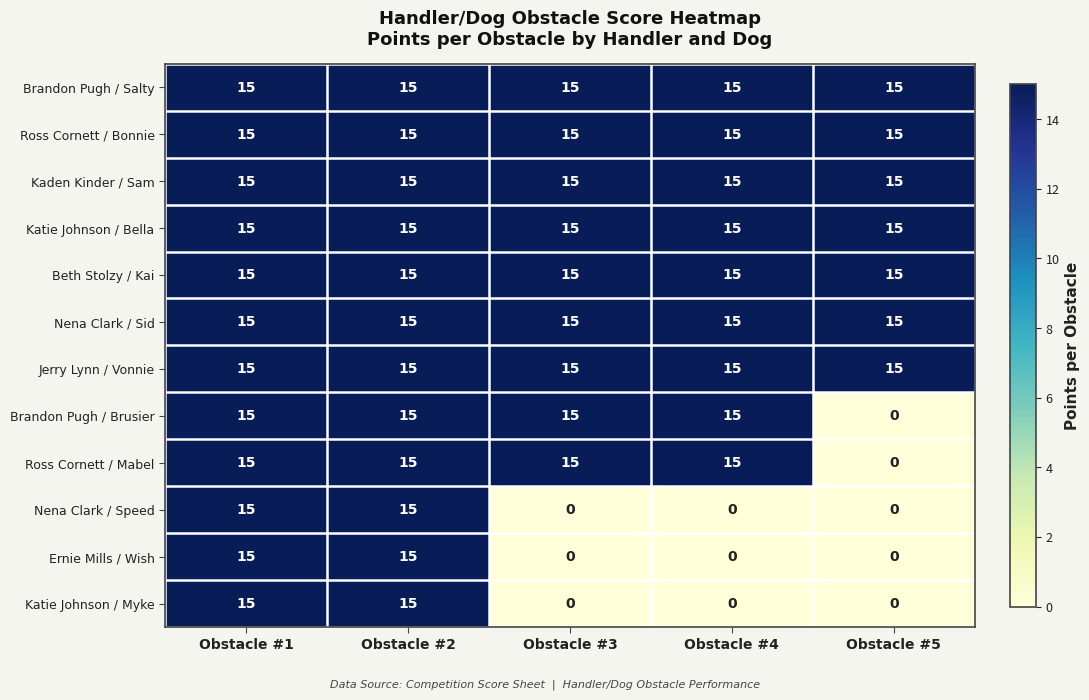

What is the total value across all series at Obstacle #1?

180